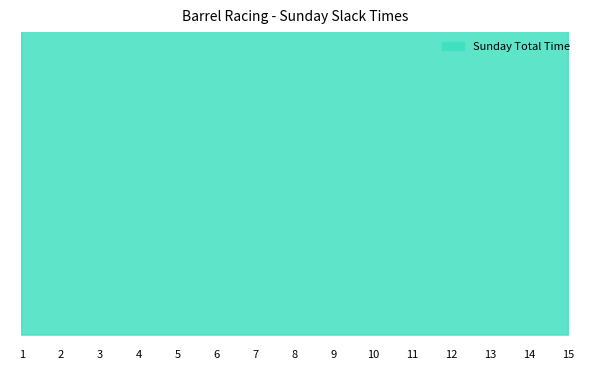

Approximately how many times larger is the value at 12 compared to 2?

1.0